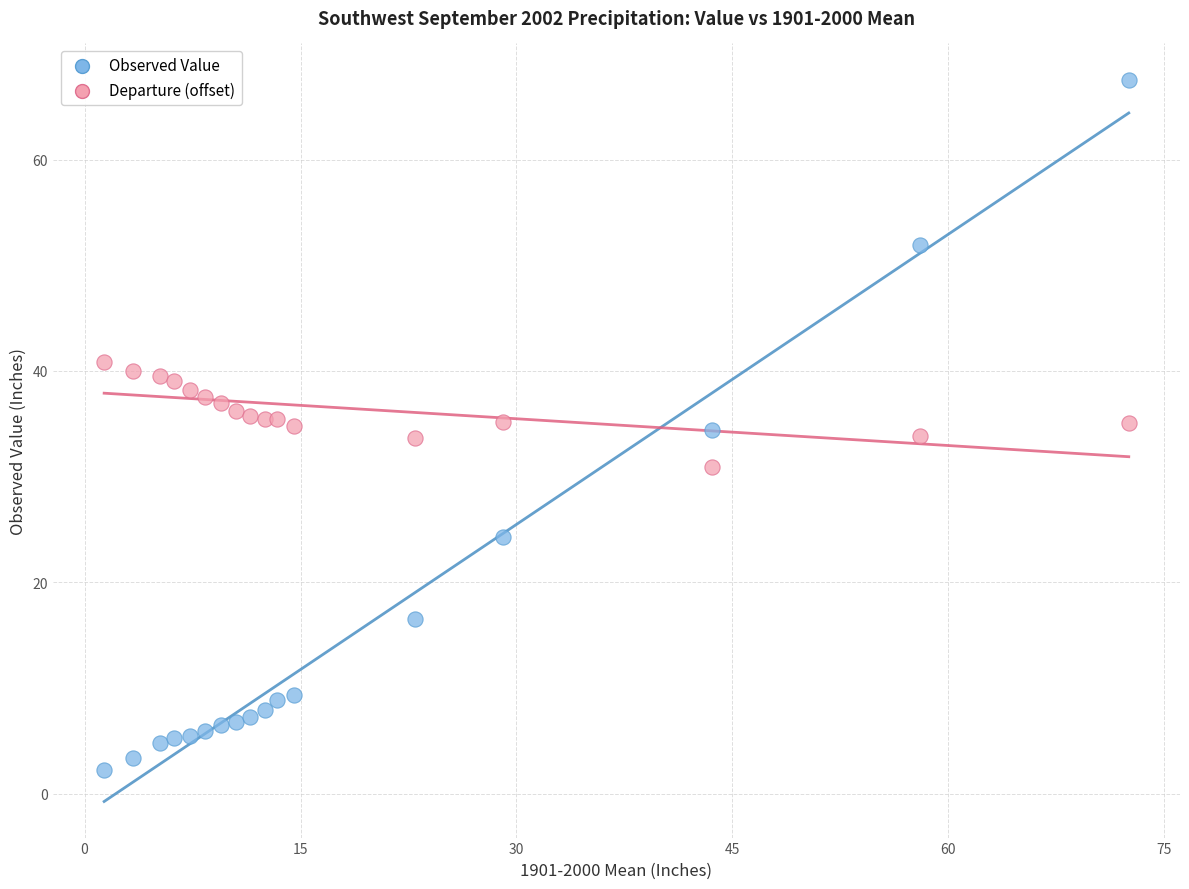

What is the X range (max minus min) for the scatter plot?

71.2